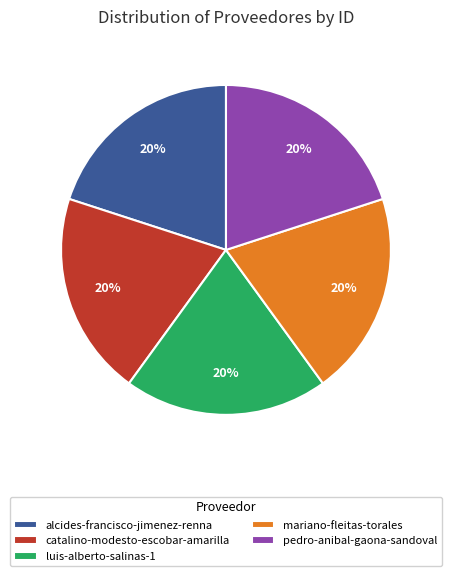

The catalino-modesto-escobar-amarilla slice represents 13% of the pie. True or false?

False